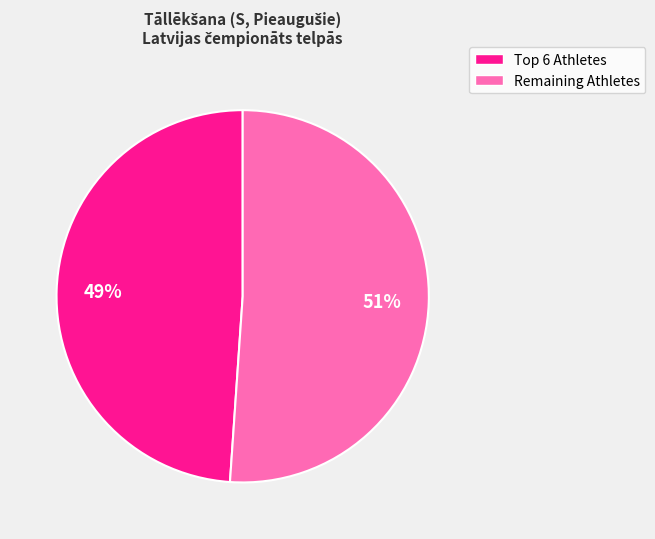

Does any single category account for the majority?

Yes